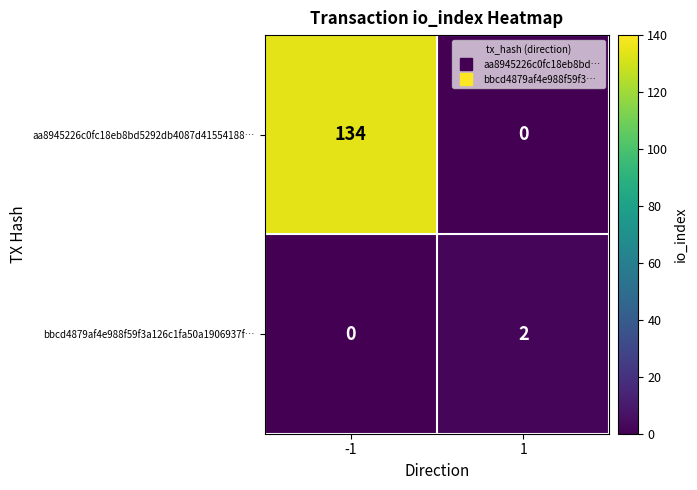

Which series has the widest spread of values?

aa8945226c0fc18eb8bd5292db4087d41554188…